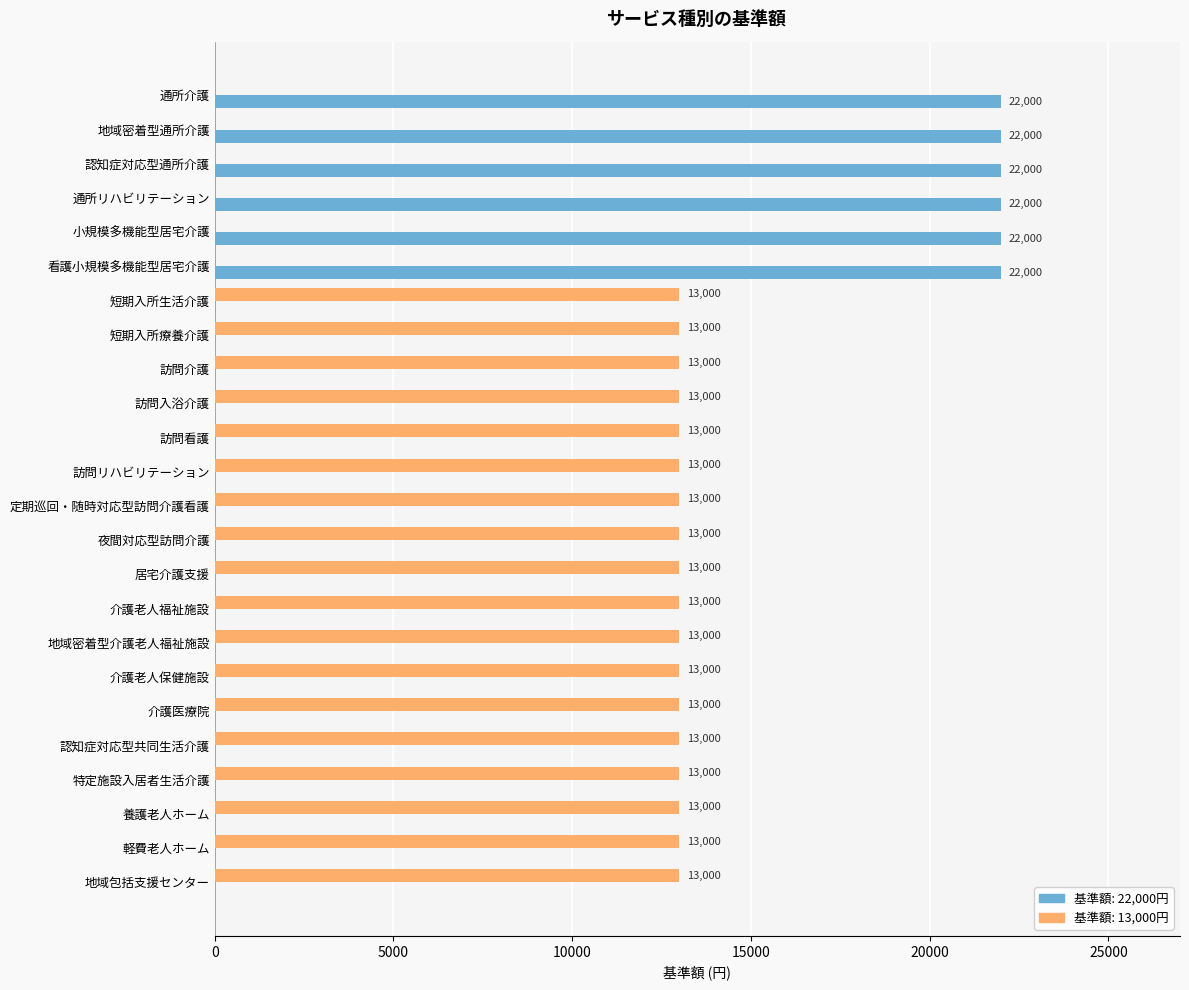

What is the total value across all series at 定期巡回・随時対応型訪問介護看護?

13000